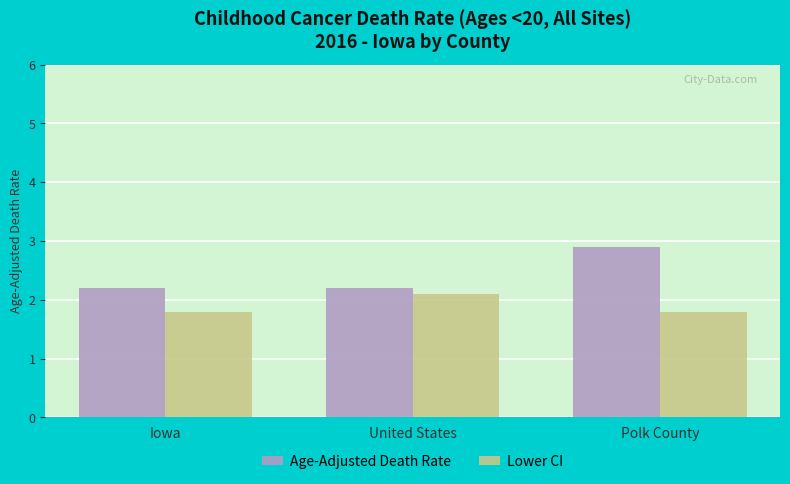

List the series in order of their peak value, highest first.

Age-Adjusted Death Rate, Lower CI